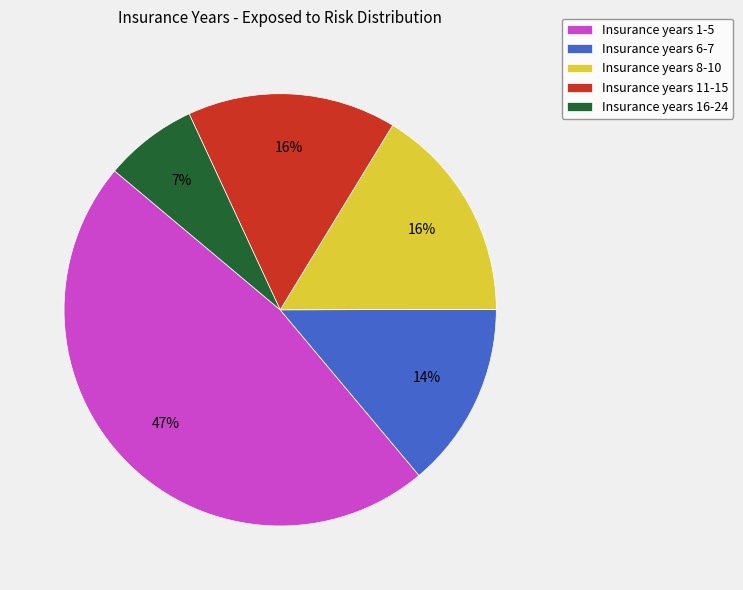

To the nearest percent, what is the average slice percentage?

20%